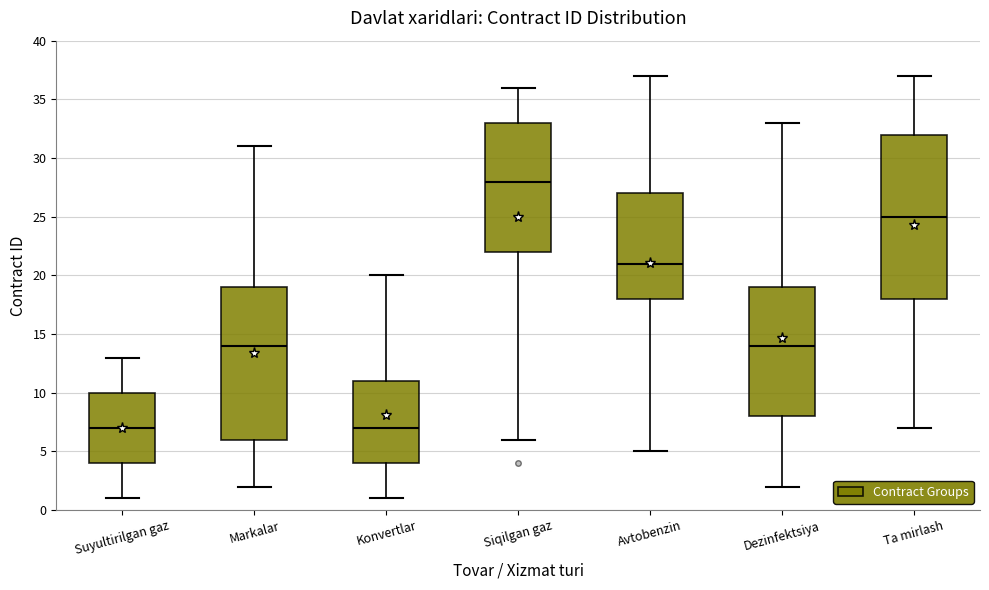

Reading left to right, transcribe this box plot: for each box, give where its median line is, the range the box spans, and where its two whiskers end, as read against the y-axis. The values are not printed on the chart, so give them approximately, as read against the axis.

Suyultirilgan gaz: median 7, box 4 to 10, whiskers 1 to 13
Markalar: median 14, box 6 to 19, whiskers 2 to 31
Konvertlar: median 7, box 4 to 11, whiskers 1 to 20
Siqilgan gaz: median 28, box 22 to 33, whiskers 6 to 36
Avtobenzin: median 21, box 18 to 27, whiskers 5 to 37
Dezinfektsiya: median 14, box 8 to 19, whiskers 2 to 33
Ta mirlash: median 25, box 18 to 32, whiskers 7 to 37